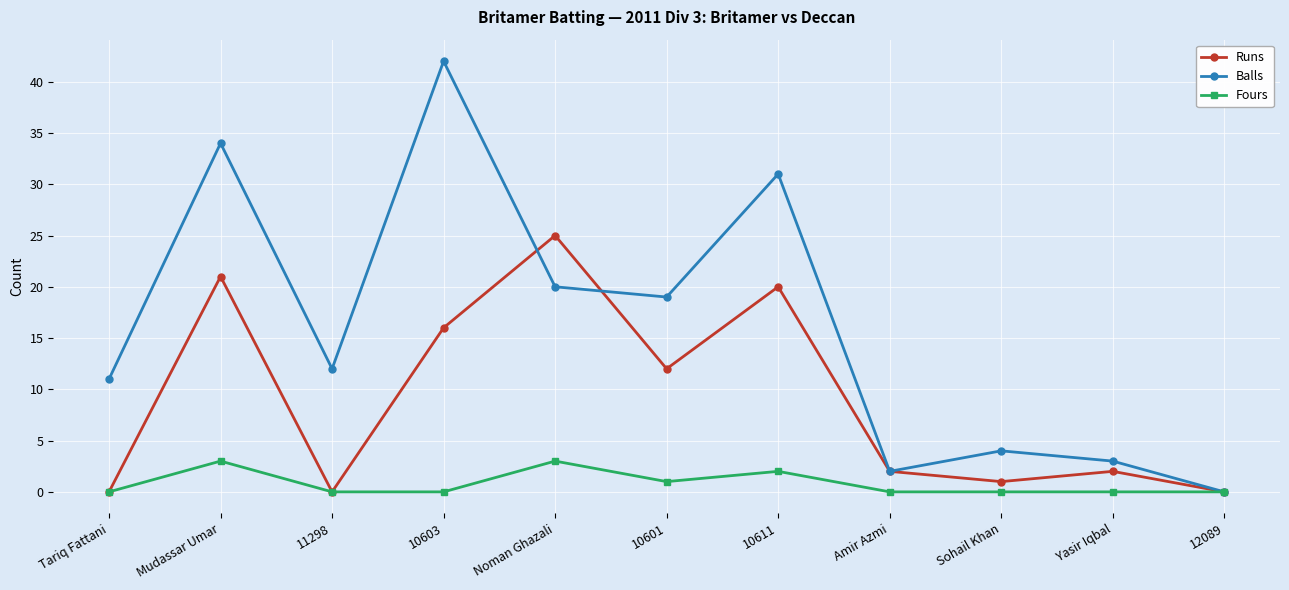

At which label does Balls reach its peak?

10603